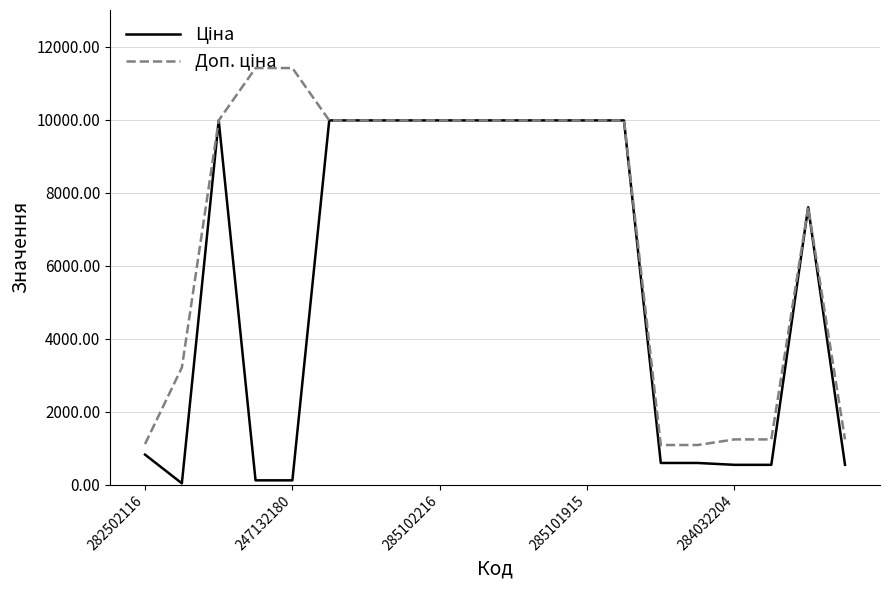

How many lines are shown in the chart?

2